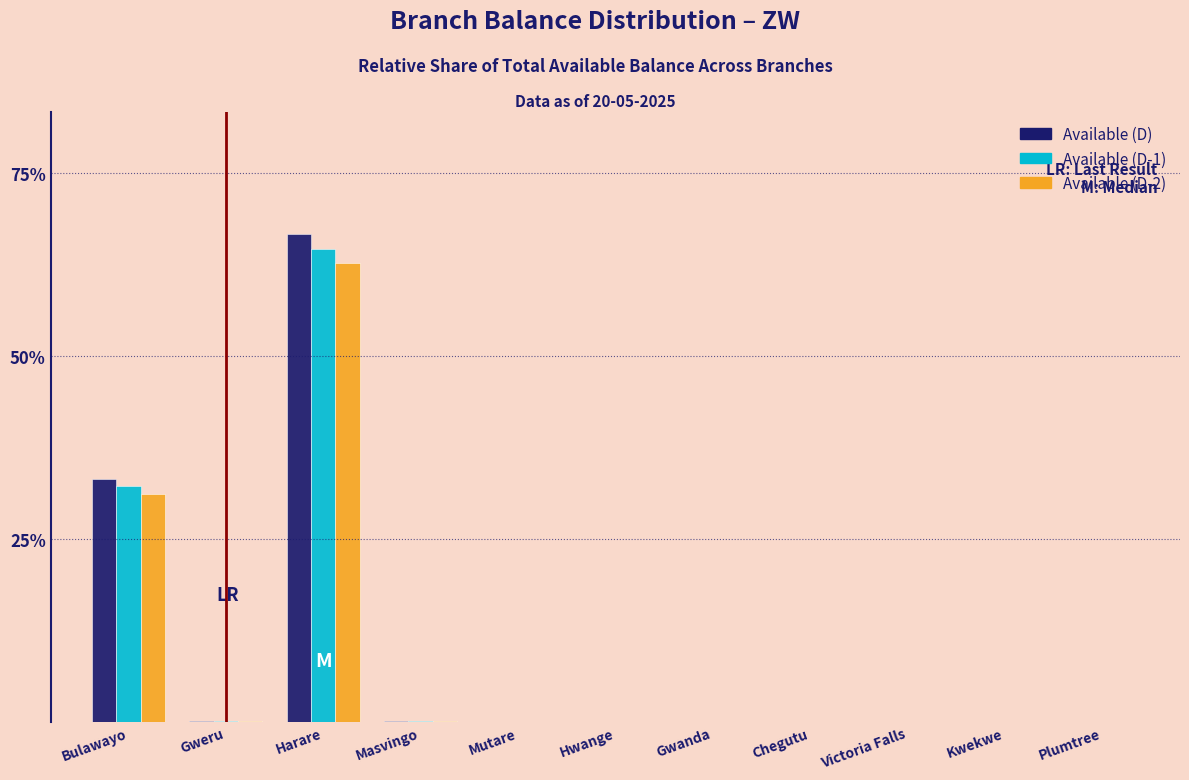

What is the sum of all Available (D-2) values?

94.0